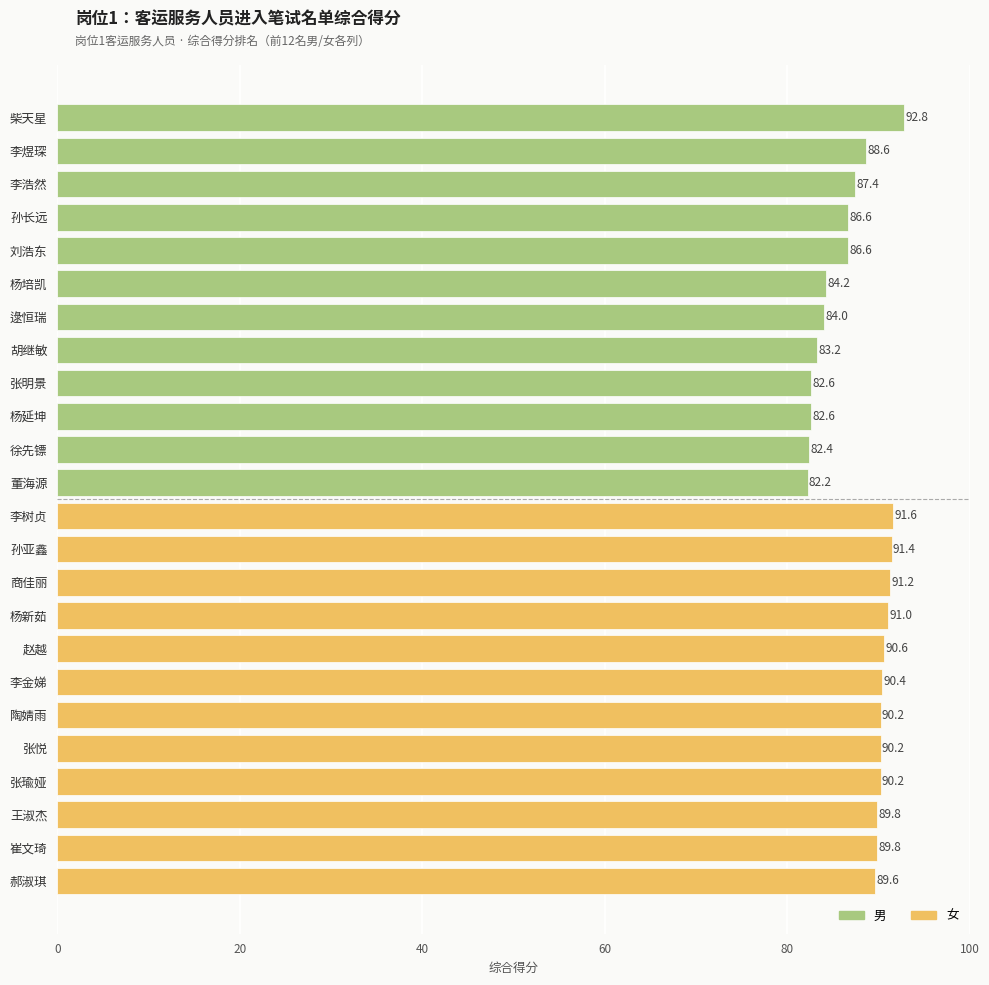

Reading right to left, list all the values displayed in this chart.

男: 82.2	82.4	82.6	82.6	83.2	84.0	84.2	86.6	86.6	87.4	88.6	92.8
女: 89.6	89.8	89.8	90.2	90.2	90.2	90.4	90.6	91.0	91.2	91.4	91.6